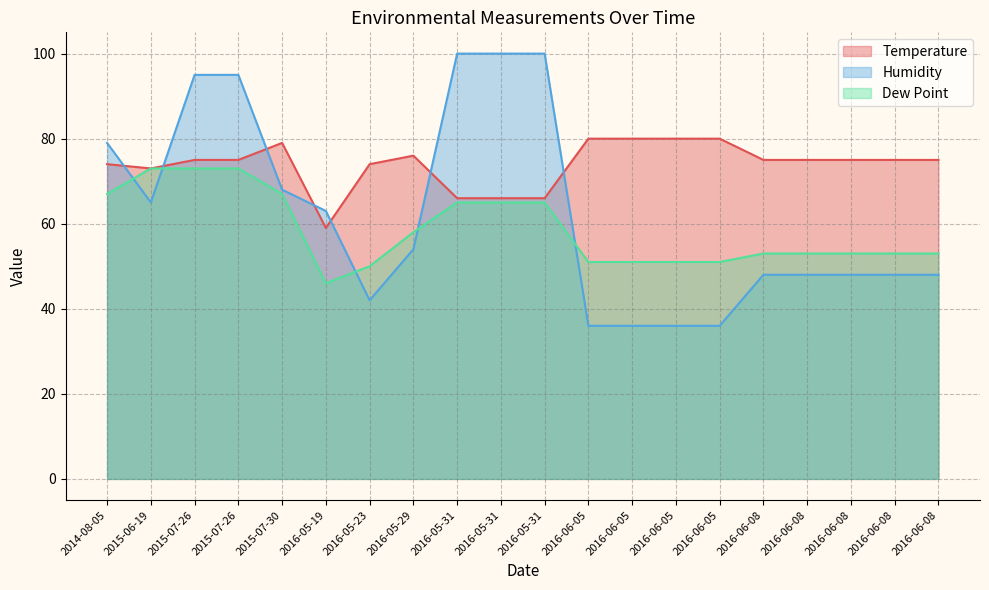

What is the label of the 6th point from the right?

2016-06-05